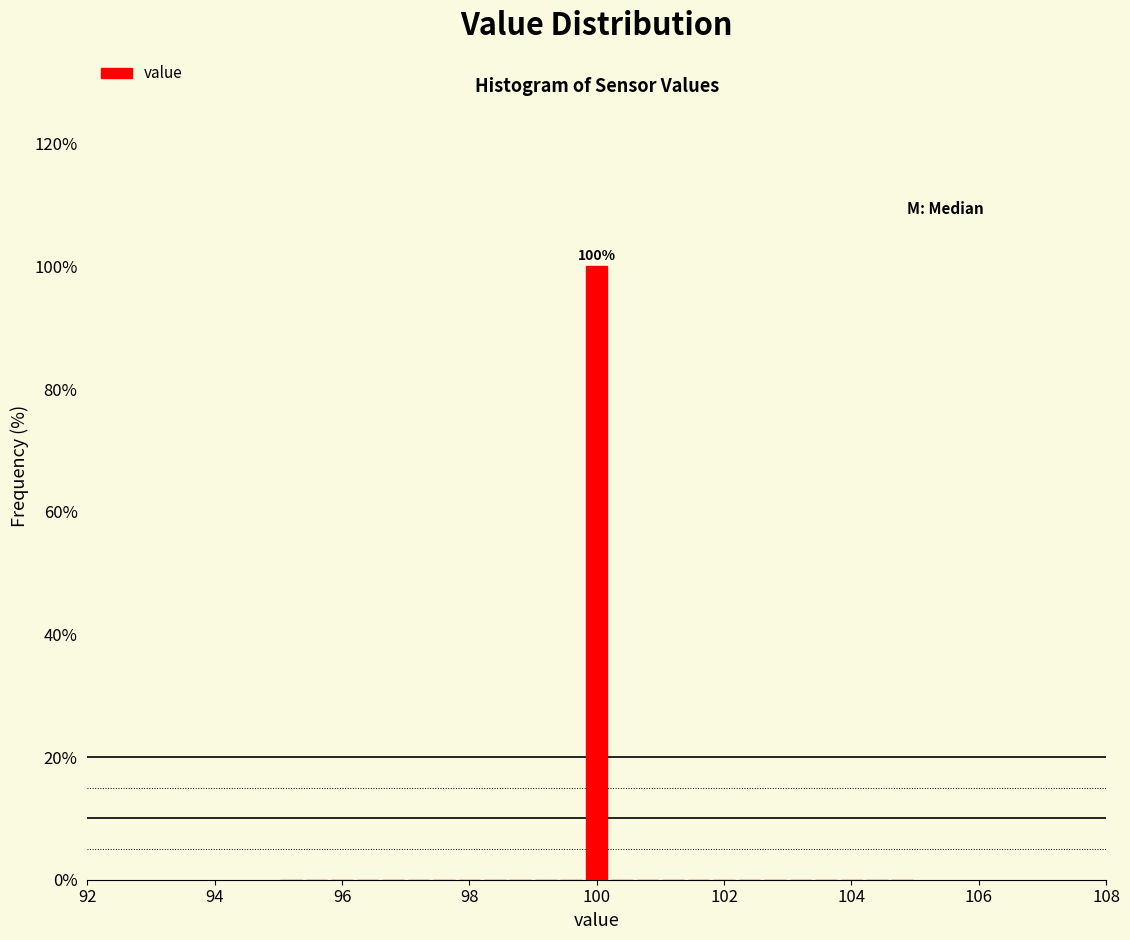

Read against the x-axis, roughly where is the centre of the tallest bar?

100.0